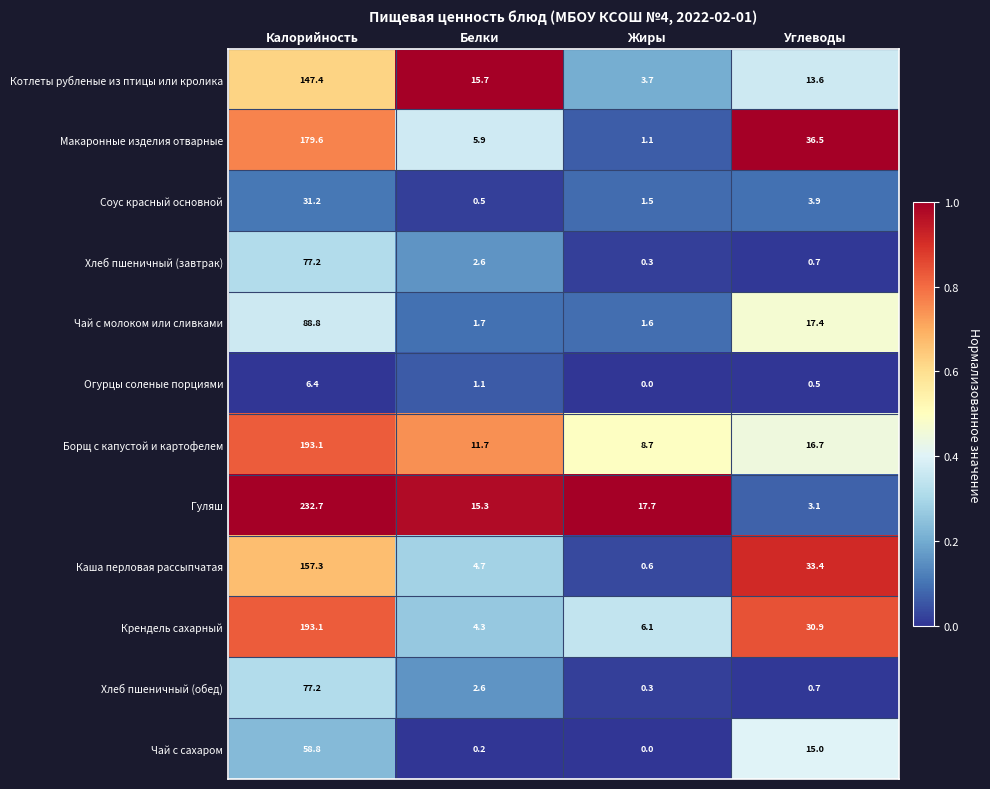

How many data points does each series have?

4